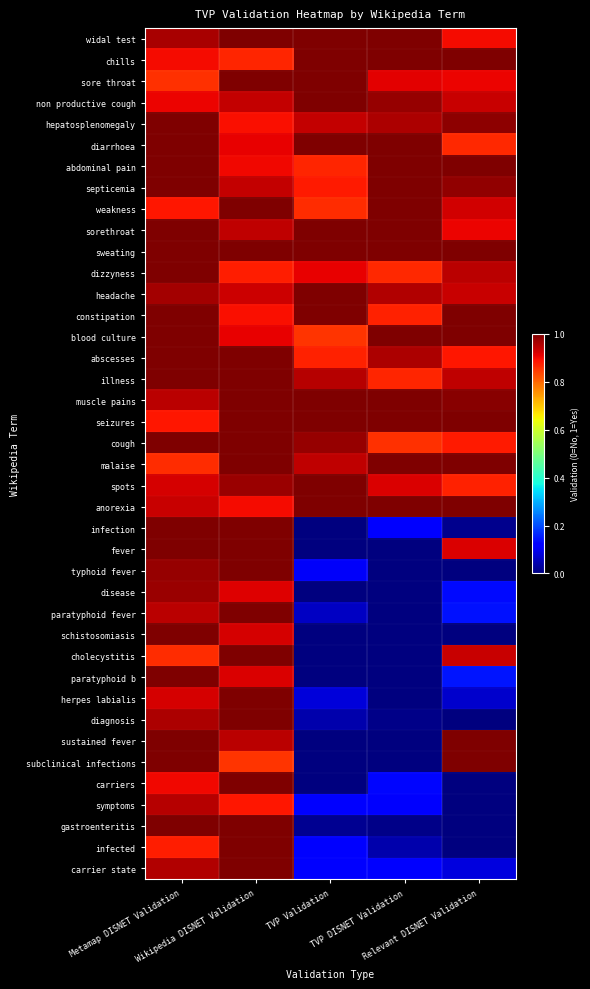

Reading left to right, list all the values displayed in this chart.

widal test: Metamap DISNET Validation=1.0	Wikipedia DISNET Validation=1.0	TVP Validation=1.0	TVP DISNET Validation=1.0	Relevant DISNET Validation=0.9
chills: Metamap DISNET Validation=0.9	Wikipedia DISNET Validation=0.9	TVP Validation=1.0	TVP DISNET Validation=1.0	Relevant DISNET Validation=1.0
sore throat: Metamap DISNET Validation=0.9	Wikipedia DISNET Validation=1.0	TVP Validation=1.0	TVP DISNET Validation=0.9	Relevant DISNET Validation=0.9
non productive cough: Metamap DISNET Validation=0.9	Wikipedia DISNET Validation=0.9	TVP Validation=1.0	TVP DISNET Validation=1.0	Relevant DISNET Validation=0.9
hepatosplenomegaly: Metamap DISNET Validation=1.0	Wikipedia DISNET Validation=0.9	TVP Validation=0.9	TVP DISNET Validation=1.0	Relevant DISNET Validation=1.0
diarrhoea: Metamap DISNET Validation=1.0	Wikipedia DISNET Validation=0.9	TVP Validation=1.0	TVP DISNET Validation=1.0	Relevant DISNET Validation=0.9
abdominal pain: Metamap DISNET Validation=1.0	Wikipedia DISNET Validation=0.9	TVP Validation=0.9	TVP DISNET Validation=1.0	Relevant DISNET Validation=1.0
septicemia: Metamap DISNET Validation=1.0	Wikipedia DISNET Validation=0.9	TVP Validation=0.9	TVP DISNET Validation=1.0	Relevant DISNET Validation=1.0
weakness: Metamap DISNET Validation=0.9	Wikipedia DISNET Validation=1.0	TVP Validation=0.9	TVP DISNET Validation=1.0	Relevant DISNET Validation=0.9
sorethroat: Metamap DISNET Validation=1.0	Wikipedia DISNET Validation=0.9	TVP Validation=1.0	TVP DISNET Validation=1.0	Relevant DISNET Validation=0.9
sweating: Metamap DISNET Validation=1.0	Wikipedia DISNET Validation=1.0	TVP Validation=1.0	TVP DISNET Validation=1.0	Relevant DISNET Validation=1.0
dizzyness: Metamap DISNET Validation=1.0	Wikipedia DISNET Validation=0.9	TVP Validation=0.9	TVP DISNET Validation=0.9	Relevant DISNET Validation=0.9
headache: Metamap DISNET Validation=1.0	Wikipedia DISNET Validation=0.9	TVP Validation=1.0	TVP DISNET Validation=1.0	Relevant DISNET Validation=0.9
constipation: Metamap DISNET Validation=1.0	Wikipedia DISNET Validation=0.9	TVP Validation=1.0	TVP DISNET Validation=0.9	Relevant DISNET Validation=1.0
blood culture: Metamap DISNET Validation=1.0	Wikipedia DISNET Validation=0.9	TVP Validation=0.9	TVP DISNET Validation=1.0	Relevant DISNET Validation=1.0
abscesses: Metamap DISNET Validation=1.0	Wikipedia DISNET Validation=1.0	TVP Validation=0.9	TVP DISNET Validation=1.0	Relevant DISNET Validation=0.9
illness: Metamap DISNET Validation=1.0	Wikipedia DISNET Validation=1.0	TVP Validation=0.9	TVP DISNET Validation=0.9	Relevant DISNET Validation=0.9
muscle pains: Metamap DISNET Validation=0.9	Wikipedia DISNET Validation=1.0	TVP Validation=1.0	TVP DISNET Validation=1.0	Relevant DISNET Validation=1.0
seizures: Metamap DISNET Validation=0.9	Wikipedia DISNET Validation=1.0	TVP Validation=1.0	TVP DISNET Validation=1.0	Relevant DISNET Validation=1.0
cough: Metamap DISNET Validation=1.0	Wikipedia DISNET Validation=1.0	TVP Validation=1.0	TVP DISNET Validation=0.9	Relevant DISNET Validation=0.9
malaise: Metamap DISNET Validation=0.9	Wikipedia DISNET Validation=1.0	TVP Validation=0.9	TVP DISNET Validation=1.0	Relevant DISNET Validation=1.0
spots: Metamap DISNET Validation=0.9	Wikipedia DISNET Validation=1.0	TVP Validation=1.0	TVP DISNET Validation=0.9	Relevant DISNET Validation=0.9
anorexia: Metamap DISNET Validation=0.9	Wikipedia DISNET Validation=0.9	TVP Validation=1.0	TVP DISNET Validation=1.0	Relevant DISNET Validation=1.0
infection: Metamap DISNET Validation=1.0	Wikipedia DISNET Validation=1.0	TVP Validation=0.0	TVP DISNET Validation=0.1	Relevant DISNET Validation=0.0
fever: Metamap DISNET Validation=1.0	Wikipedia DISNET Validation=1.0	TVP Validation=0.0	TVP DISNET Validation=0.0	Relevant DISNET Validation=0.9
typhoid fever: Metamap DISNET Validation=1.0	Wikipedia DISNET Validation=1.0	TVP Validation=0.1	TVP DISNET Validation=0.0	Relevant DISNET Validation=0.0
disease: Metamap DISNET Validation=1.0	Wikipedia DISNET Validation=0.9	TVP Validation=0.0	TVP DISNET Validation=0.0	Relevant DISNET Validation=0.1
paratyphoid fever: Metamap DISNET Validation=0.9	Wikipedia DISNET Validation=1.0	TVP Validation=0.1	TVP DISNET Validation=0.0	Relevant DISNET Validation=0.1
schistosomiasis: Metamap DISNET Validation=1.0	Wikipedia DISNET Validation=0.9	TVP Validation=0.0	TVP DISNET Validation=0.0	Relevant DISNET Validation=0.0
cholecystitis: Metamap DISNET Validation=0.9	Wikipedia DISNET Validation=1.0	TVP Validation=0.0	TVP DISNET Validation=0.0	Relevant DISNET Validation=0.9
paratyphoid b: Metamap DISNET Validation=1.0	Wikipedia DISNET Validation=0.9	TVP Validation=0.0	TVP DISNET Validation=0.0	Relevant DISNET Validation=0.1
herpes labialis: Metamap DISNET Validation=0.9	Wikipedia DISNET Validation=1.0	TVP Validation=0.1	TVP DISNET Validation=0.0	Relevant DISNET Validation=0.1
diagnosis: Metamap DISNET Validation=1.0	Wikipedia DISNET Validation=1.0	TVP Validation=0.0	TVP DISNET Validation=0.0	Relevant DISNET Validation=0.0
sustained fever: Metamap DISNET Validation=1.0	Wikipedia DISNET Validation=0.9	TVP Validation=0.0	TVP DISNET Validation=0.0	Relevant DISNET Validation=1.0
subclinical infections: Metamap DISNET Validation=1.0	Wikipedia DISNET Validation=0.9	TVP Validation=0.0	TVP DISNET Validation=0.0	Relevant DISNET Validation=1.0
carriers: Metamap DISNET Validation=0.9	Wikipedia DISNET Validation=1.0	TVP Validation=0.0	TVP DISNET Validation=0.1	Relevant DISNET Validation=0.0
symptoms: Metamap DISNET Validation=1.0	Wikipedia DISNET Validation=0.9	TVP Validation=0.1	TVP DISNET Validation=0.1	Relevant DISNET Validation=0.0
gastroenteritis: Metamap DISNET Validation=1.0	Wikipedia DISNET Validation=1.0	TVP Validation=0.0	TVP DISNET Validation=0.0	Relevant DISNET Validation=0.0
infected: Metamap DISNET Validation=0.9	Wikipedia DISNET Validation=1.0	TVP Validation=0.1	TVP DISNET Validation=0.0	Relevant DISNET Validation=0.0
carrier state: Metamap DISNET Validation=1.0	Wikipedia DISNET Validation=1.0	TVP Validation=0.1	TVP DISNET Validation=0.1	Relevant DISNET Validation=0.1